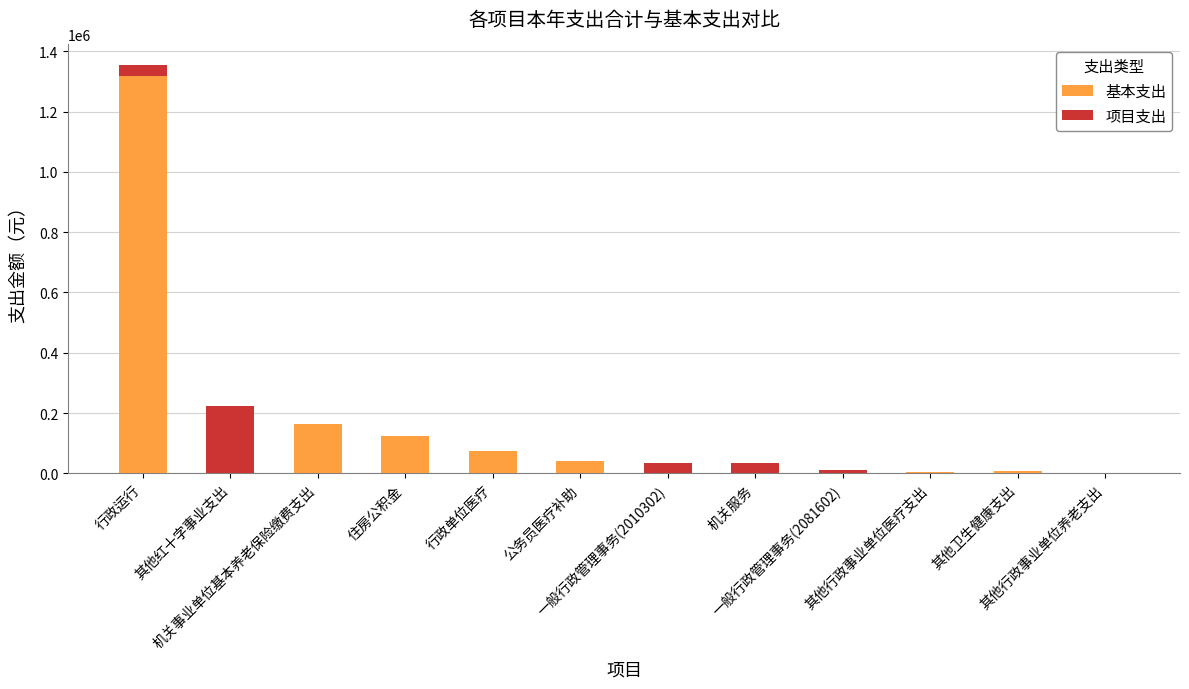

What is the sum of all 基本支出 values?

1729181.1